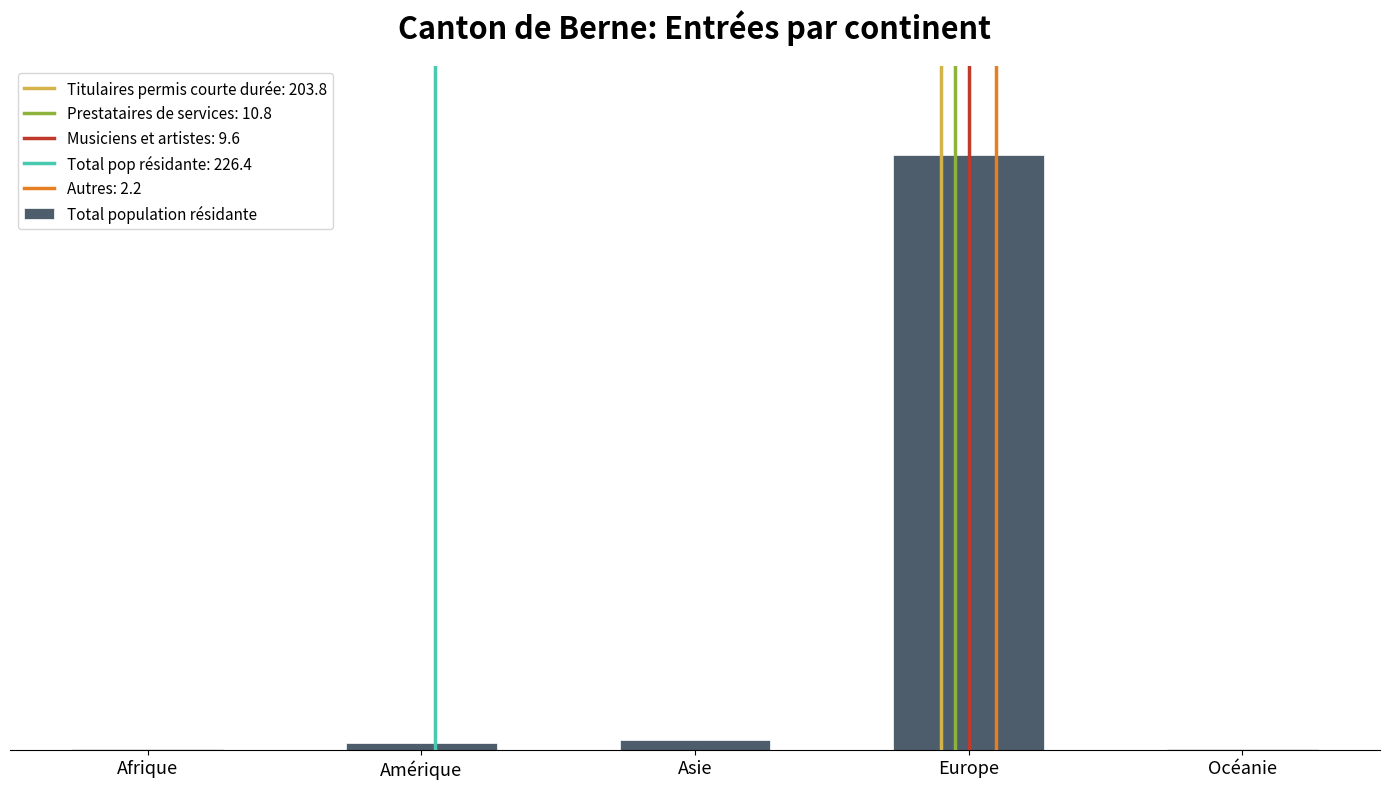

Reading right to left, list all the values displayed in this chart.

1	1100	17	12	2